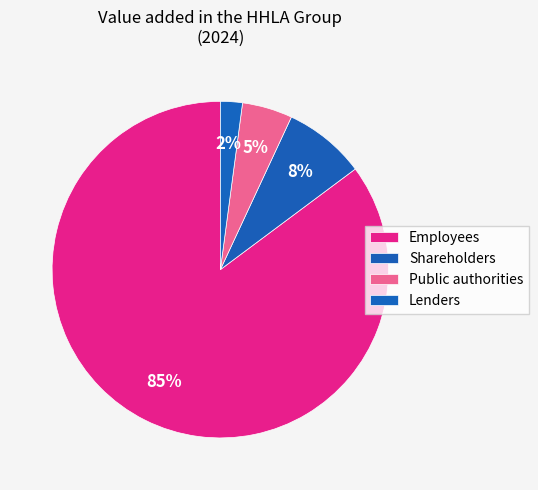

How many slices are in this pie chart?

4